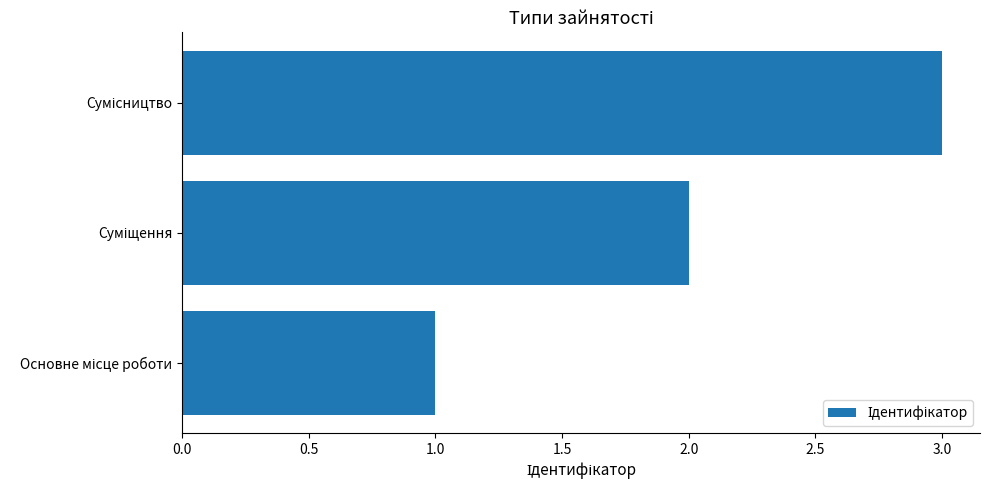

What is the maximum value shown in the chart?

3